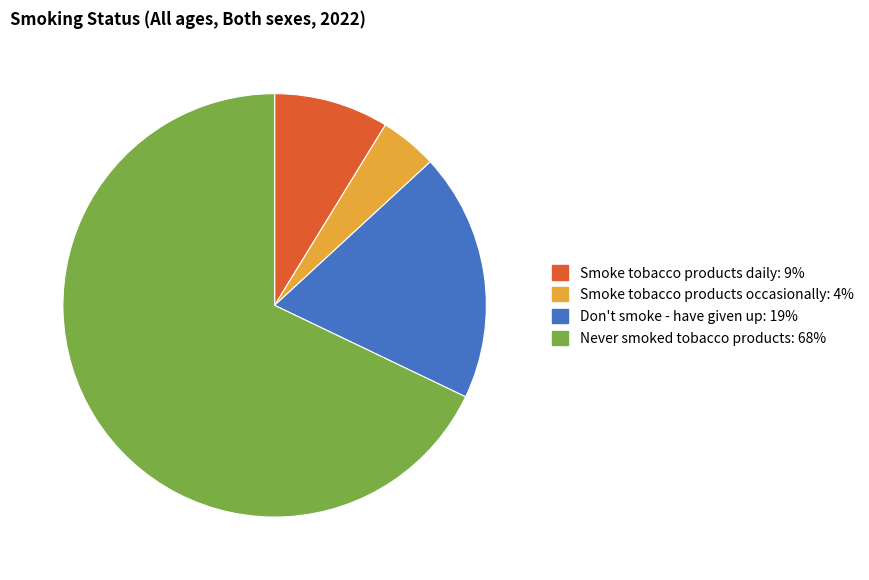

Which slice represents more than half of the pie?

Never smoked tobacco products